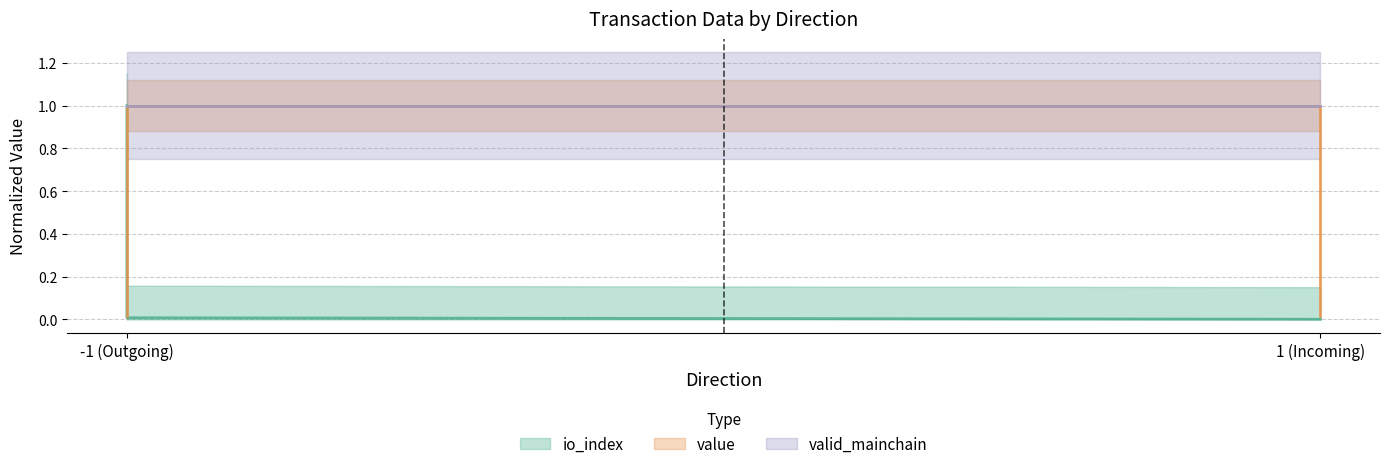

Which series has the largest total across all categories?

value